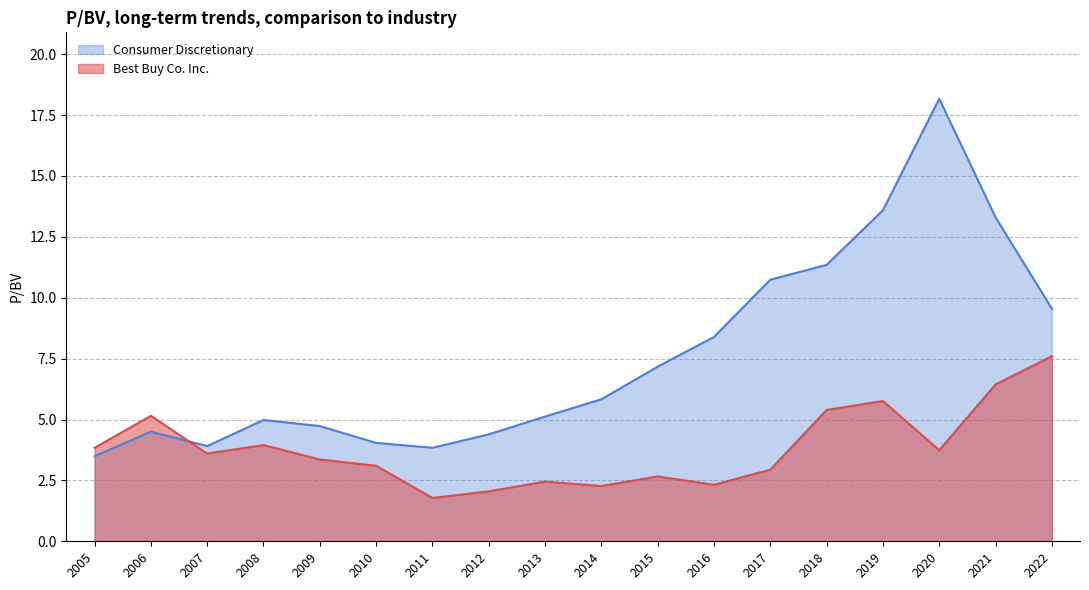

What is the sum of the Best Buy Co. Inc. values at 2021 and 2020?

10.2